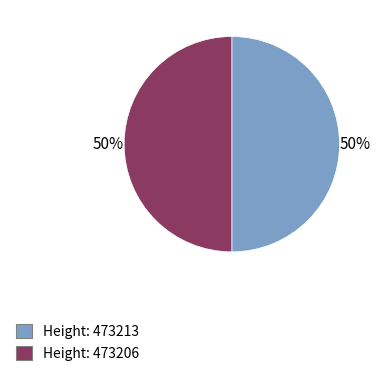

To the nearest percent, what is the average slice percentage?

50%